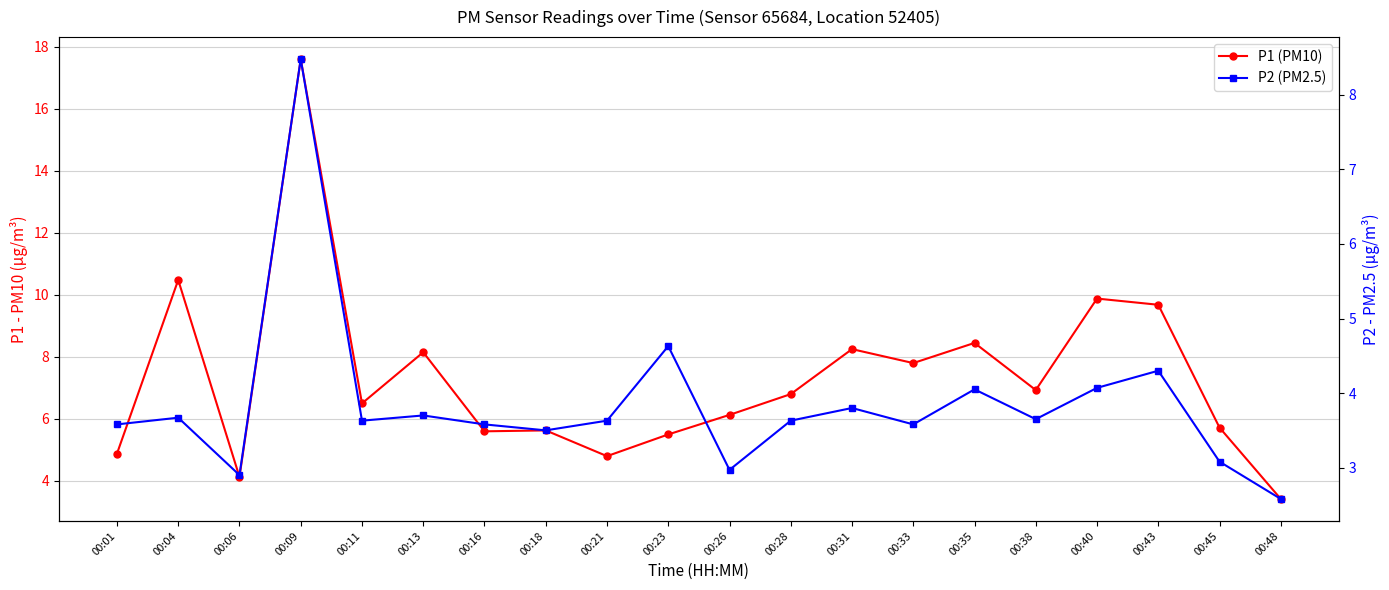

Is this an area chart (filled region under the line)?

No